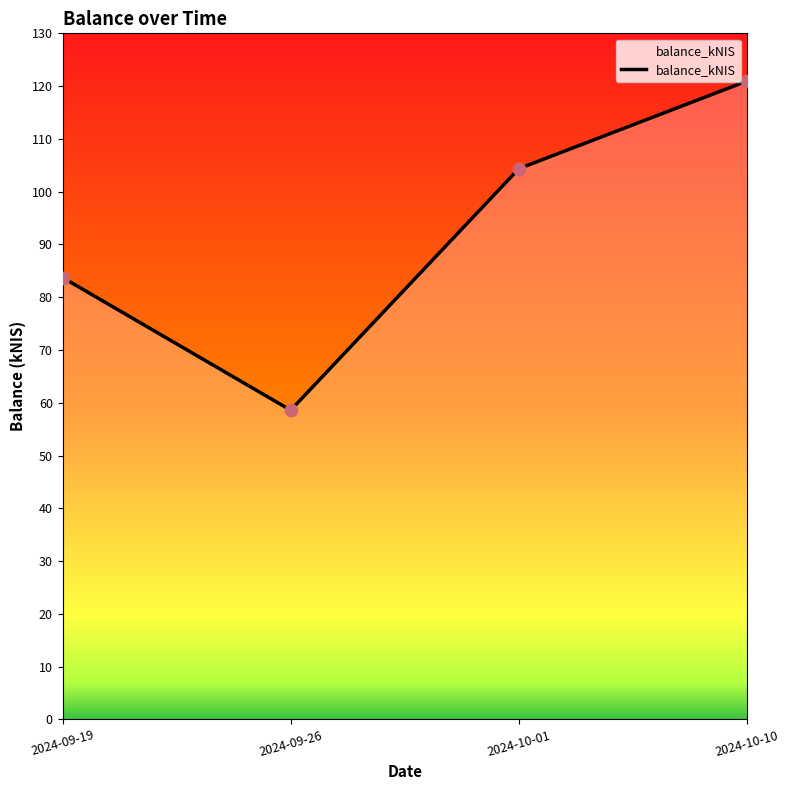

What is the change in value from 2024-09-19 to 2024-09-26?

-25.1